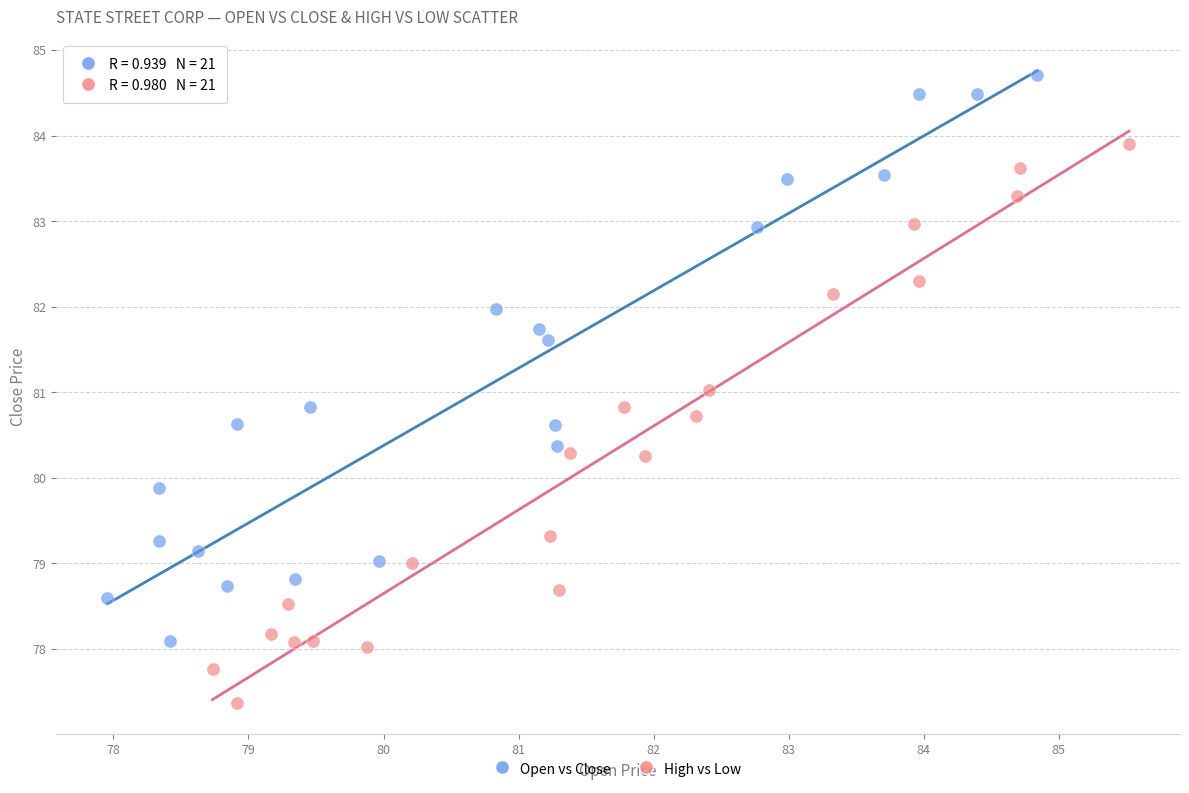

Which series reaches the minimum Y coordinate?

High vs Low